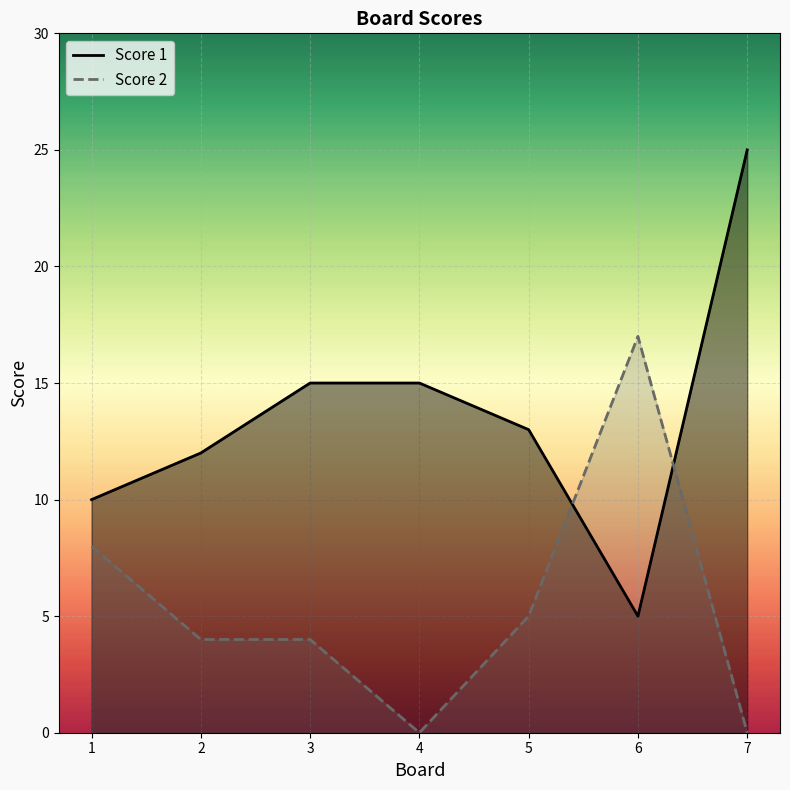

List the series in order of their overall mean, highest first.

Score 1, Score 2